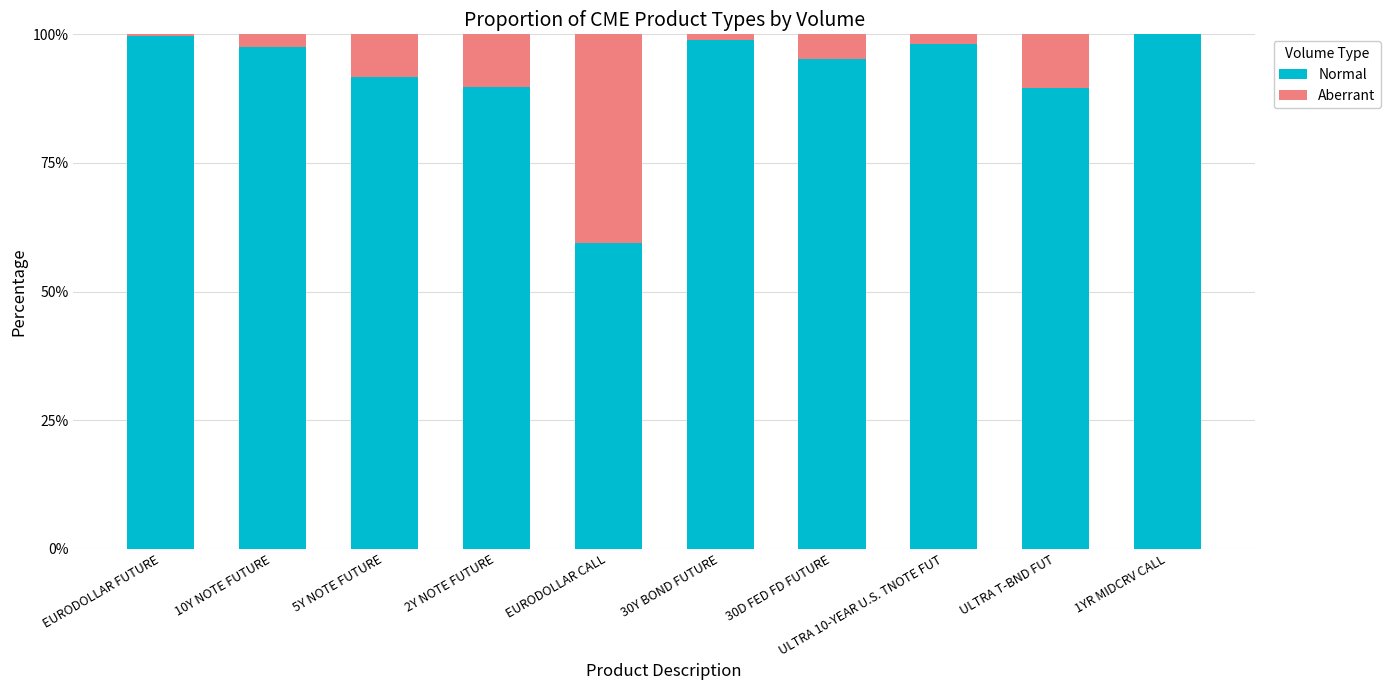

What is the sum of all Normal values?

919.8